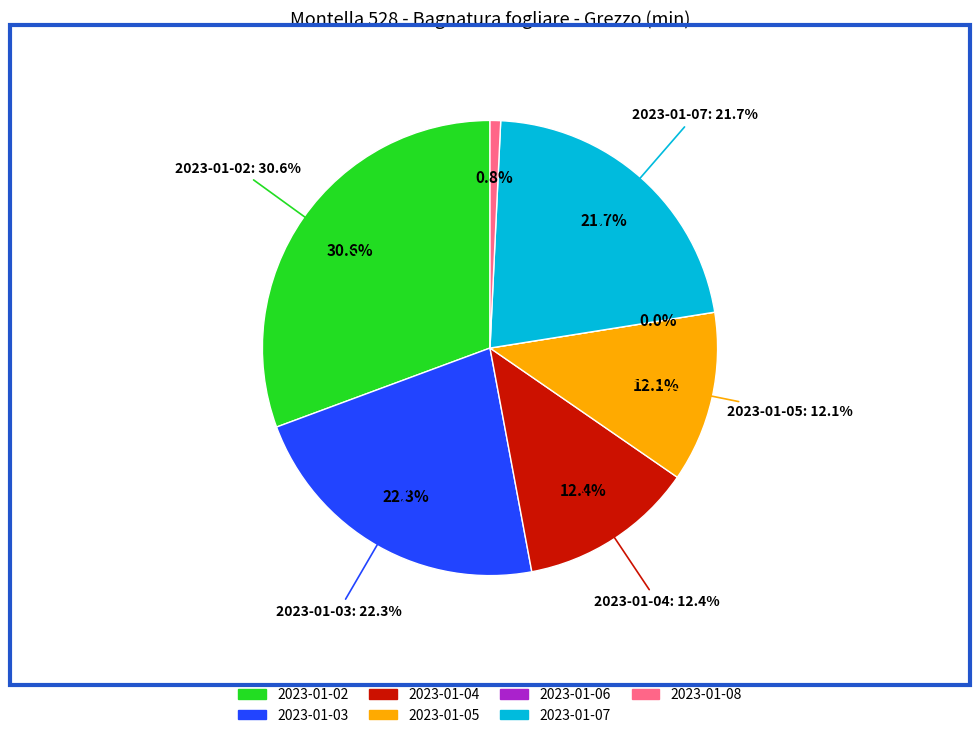

Is it true that 2023-01-02 is 31% of the pie?

True